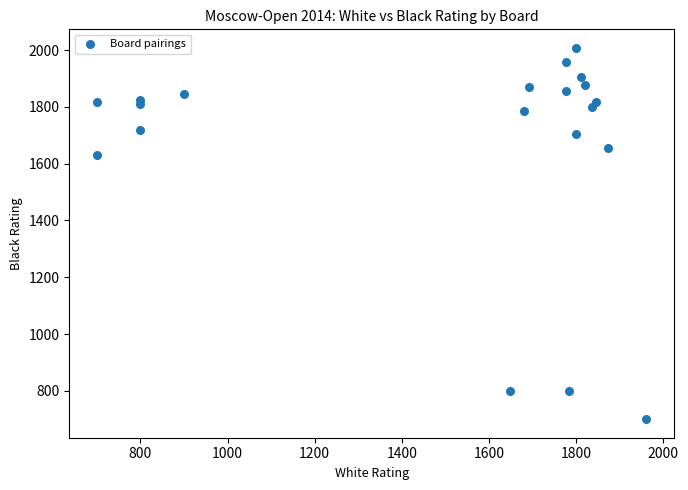

What Y value in the scatter plot is closest to 1354?

1630